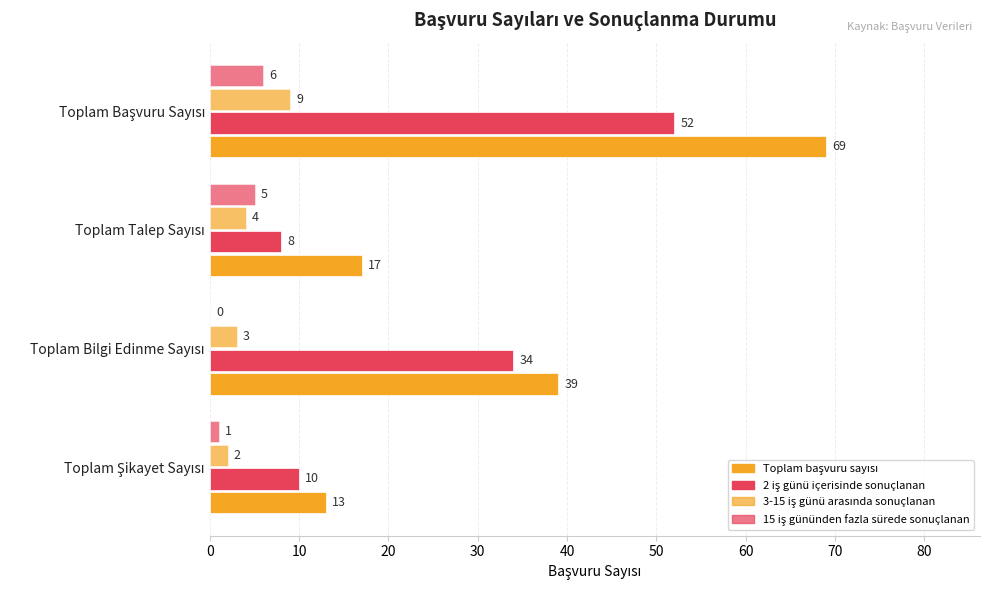

What is the difference between the maximum and minimum values in the Toplam başvuru sayısı series?

56